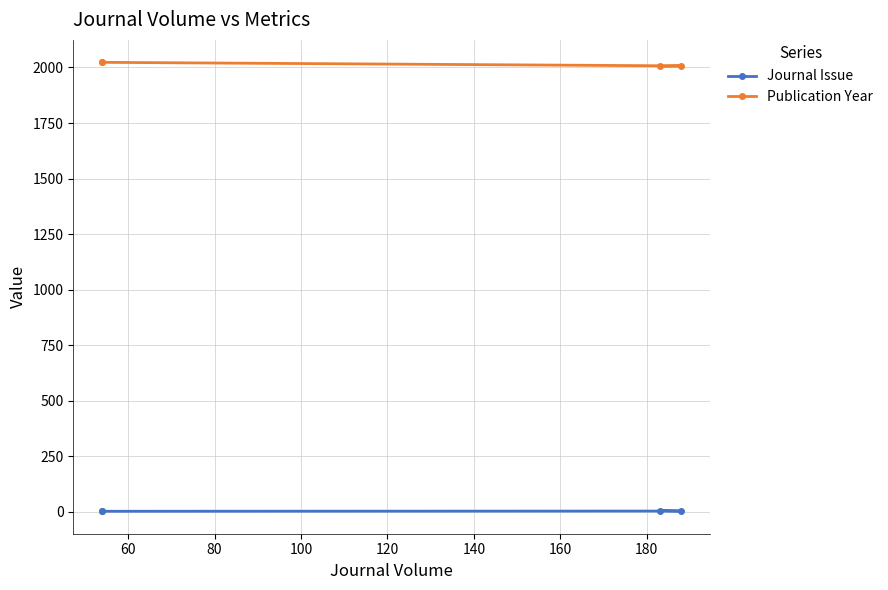

True or false: Journal Issue has more than 2 points higher than both neighbors.

False